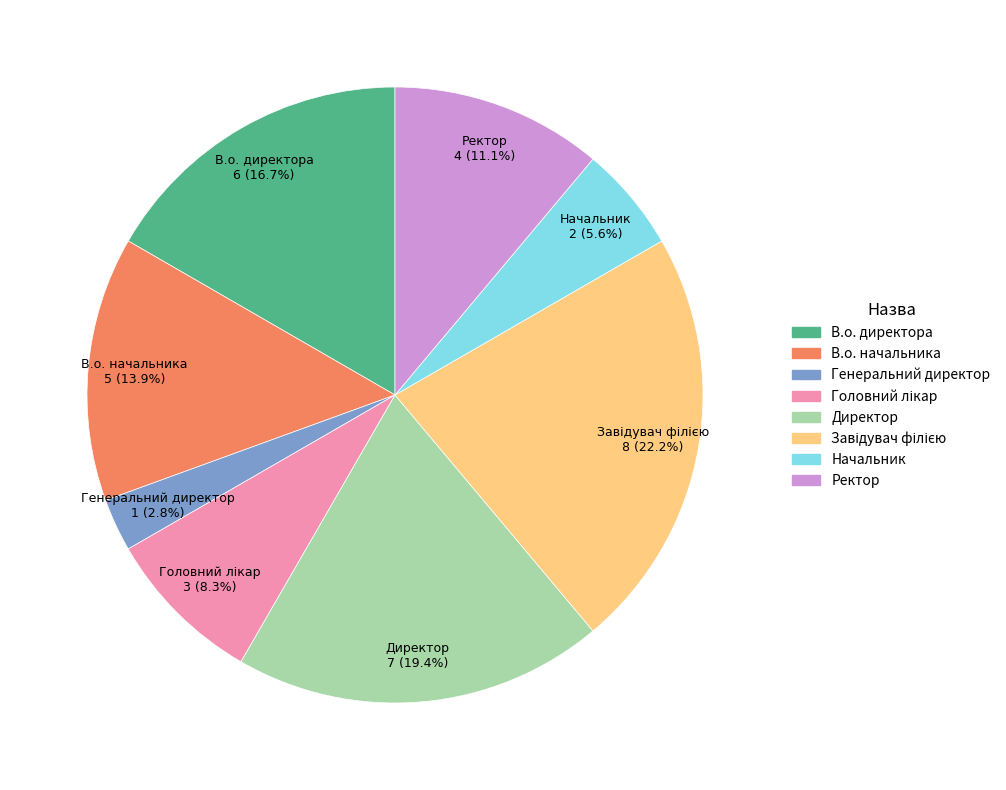

Combined, do Директор and Ректор account for over 50%?

No